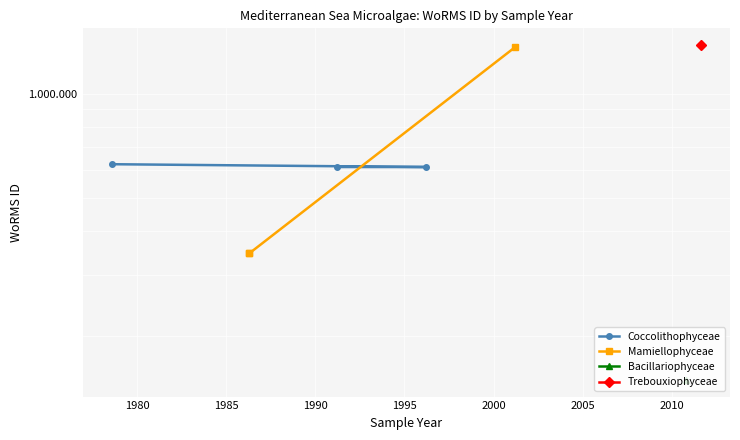

Which series has the largest total across all categories?

Mamiellophyceae